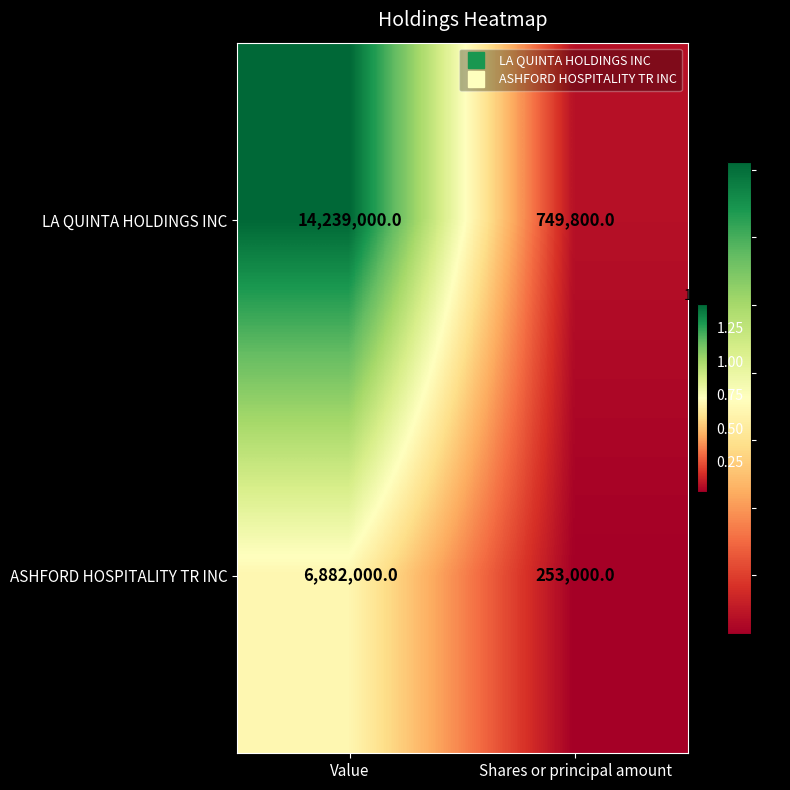

What is the maximum value shown in the chart?

14239000